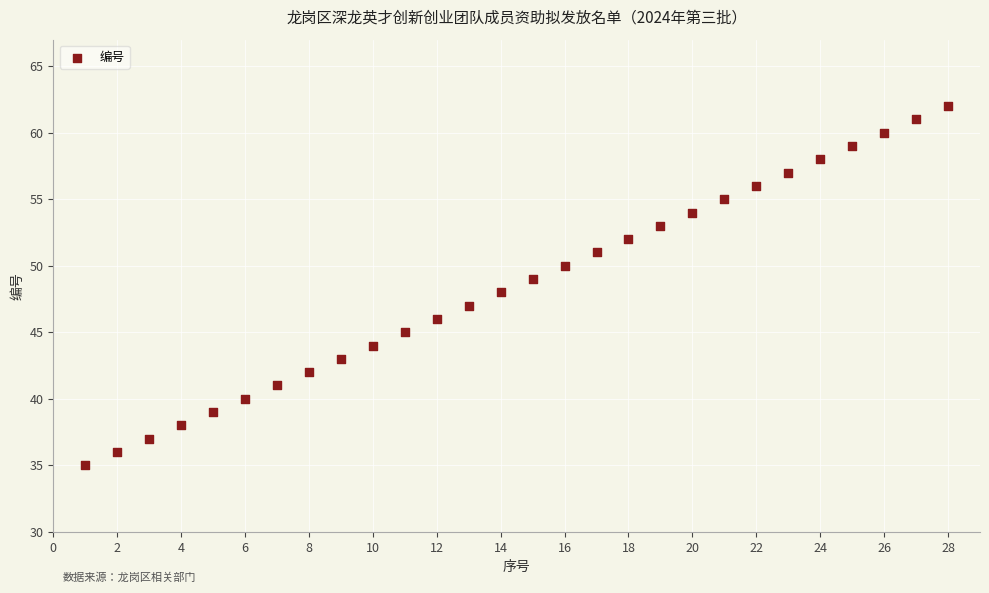

What is the range of X values (max minus min)?

27